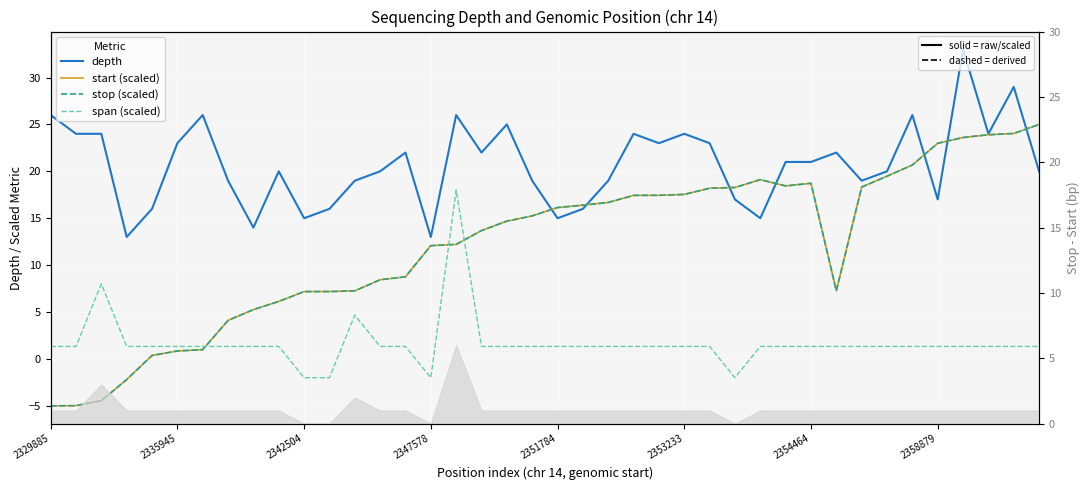

Which series has the widest spread of values?

start (scaled)